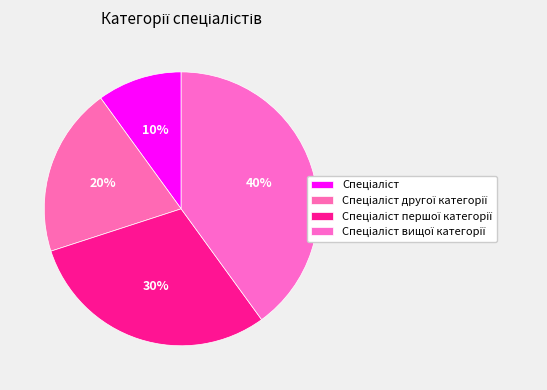

How many slices are in this pie chart?

4